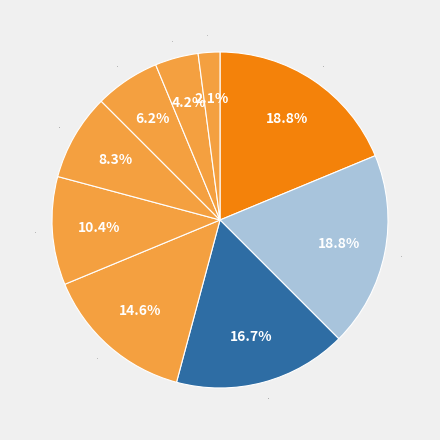

How much of the chart is everything except 7?

97.9%